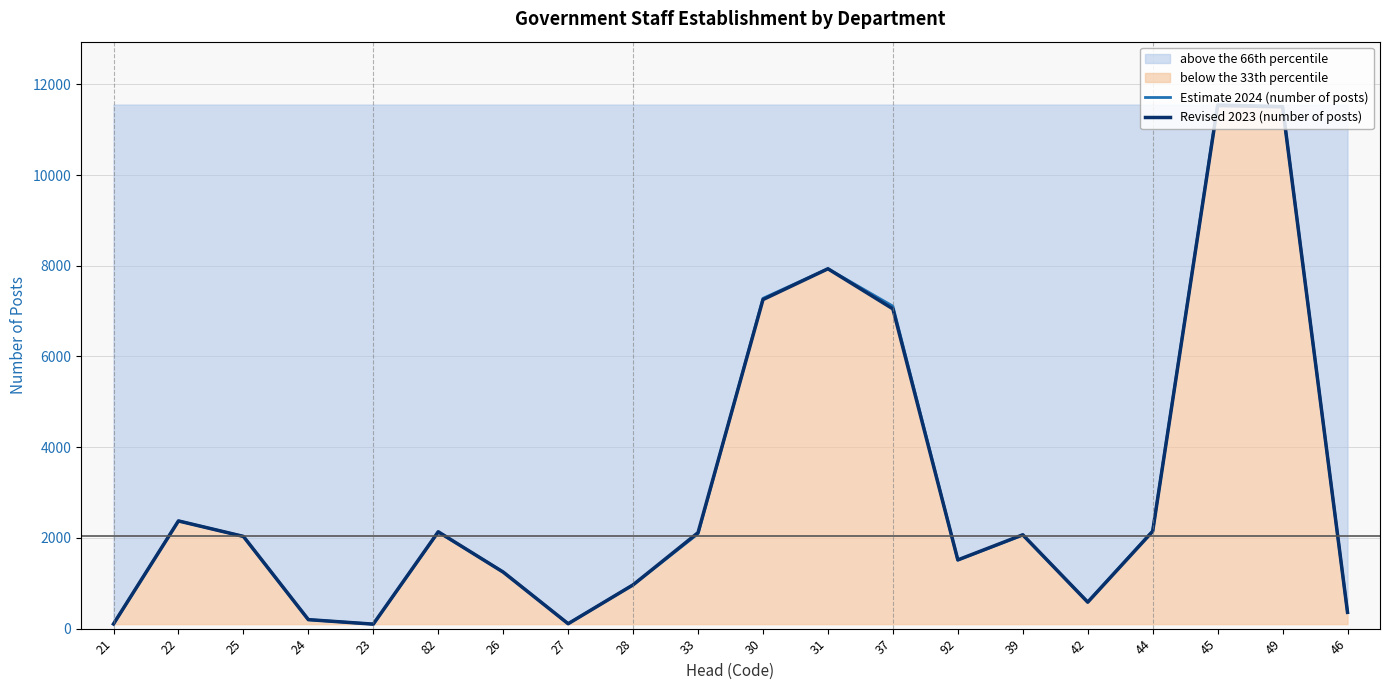

Which has a higher value, 82 or 23?

82